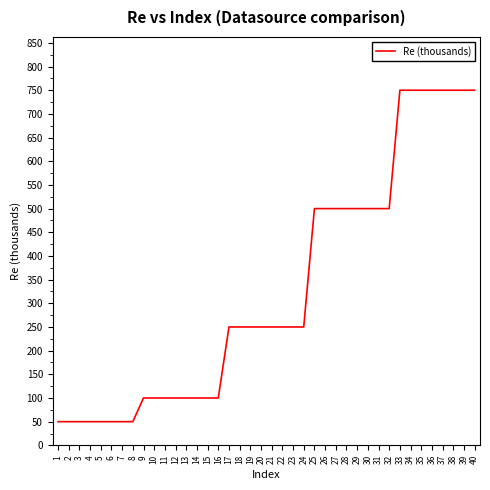

Between 5 and 16, which is larger?

16